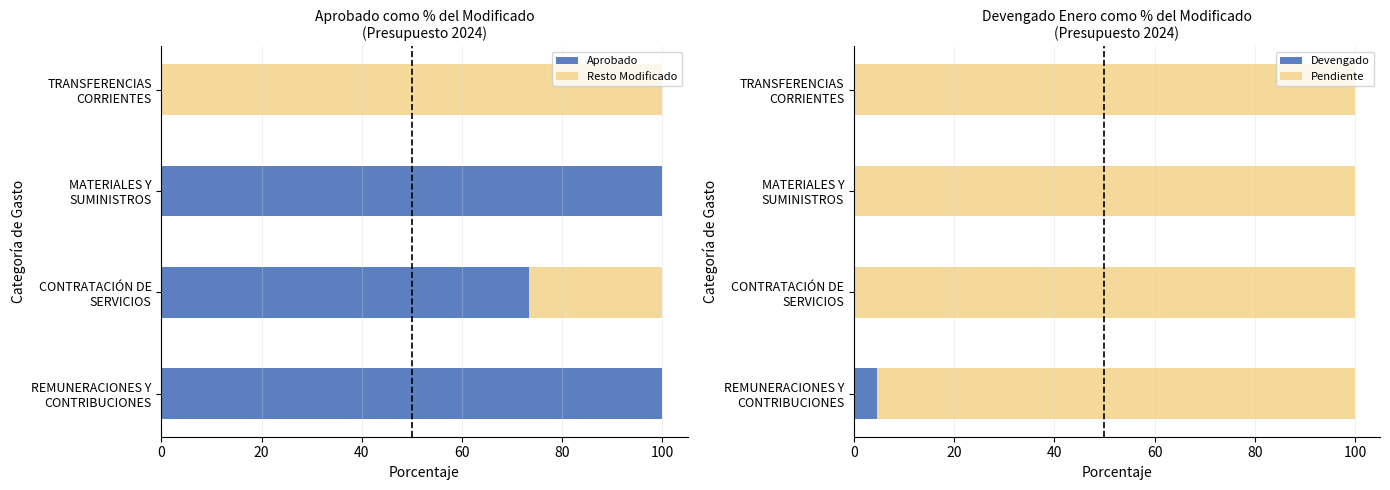

What is the maximum value for Devengado?

4.5